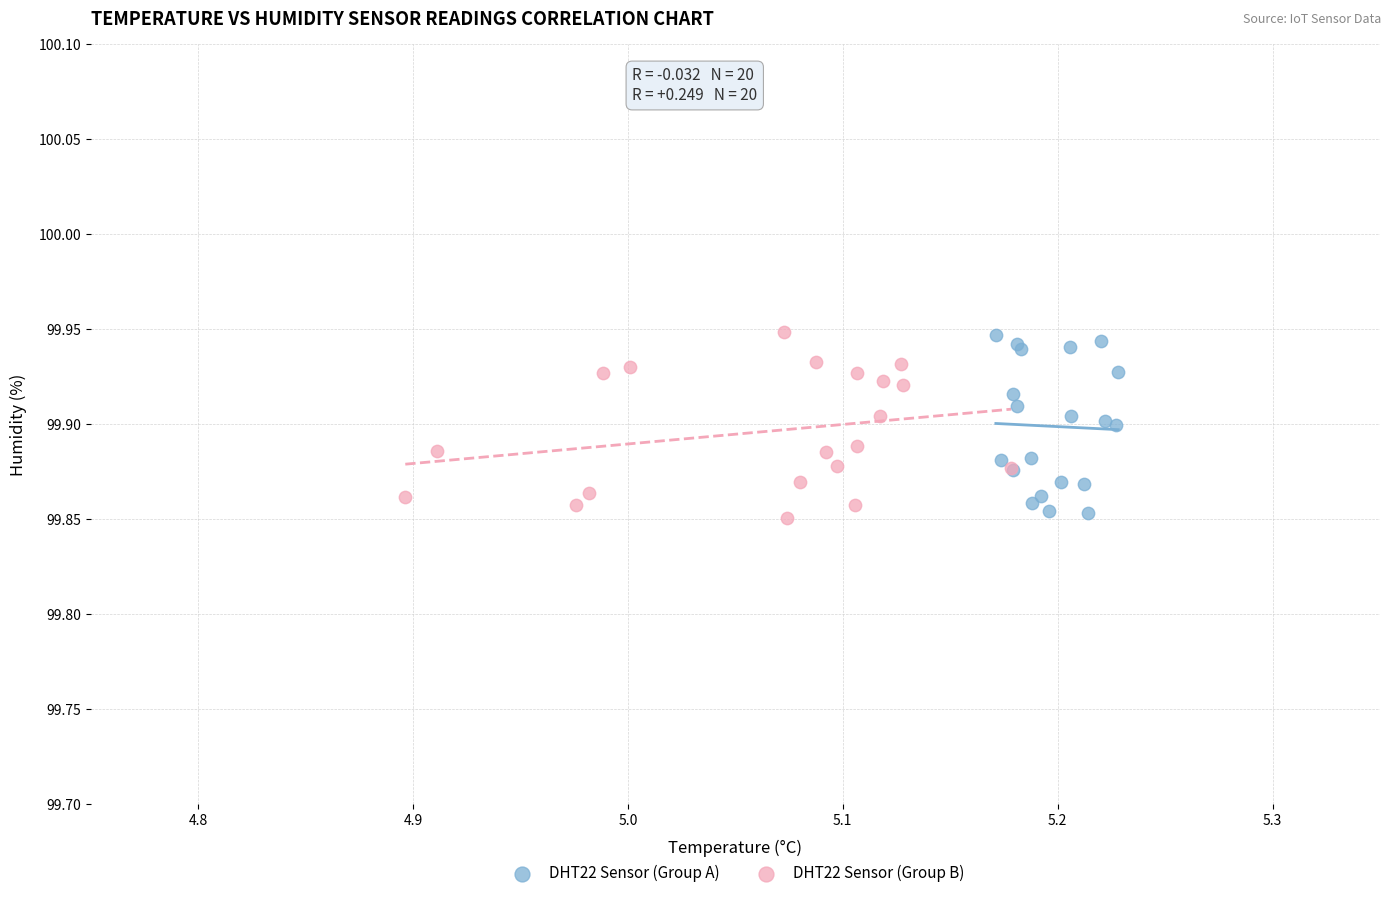

Which series has the widest spread of Y values?

DHT22 Sensor (Group B)